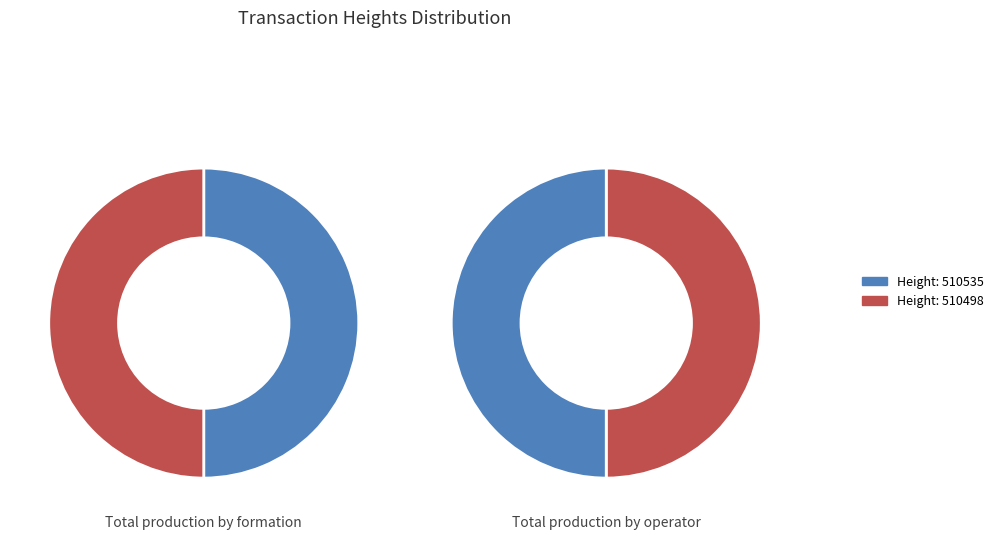

Between 510535 and 510498, which is larger?

510535